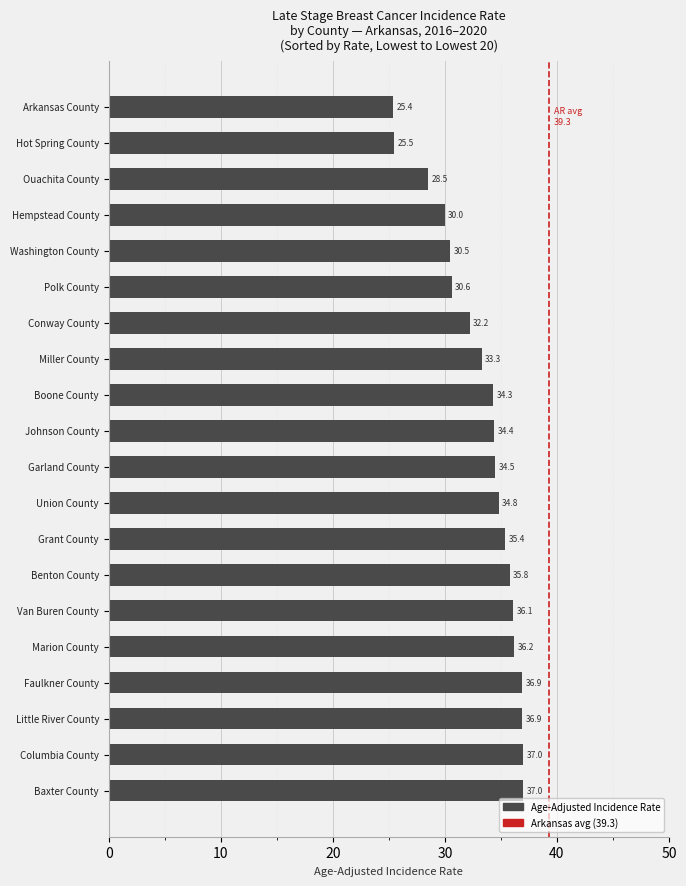

Reading top to bottom, transcribe all the data shown in this chart.

Arkansas County=25.4	Hot Spring County=25.5	Ouachita County=28.5	Hempstead County=30.0	Washington County=30.5	Polk County=30.6	Conway County=32.2	Miller County=33.3	Boone County=34.3	Johnson County=34.4	Garland County=34.5	Union County=34.8	Grant County=35.4	Benton County=35.8	Van Buren County=36.1	Marion County=36.2	Faulkner County=36.9	Little River County=36.9	Columbia County=37.0	Baxter County=37.0